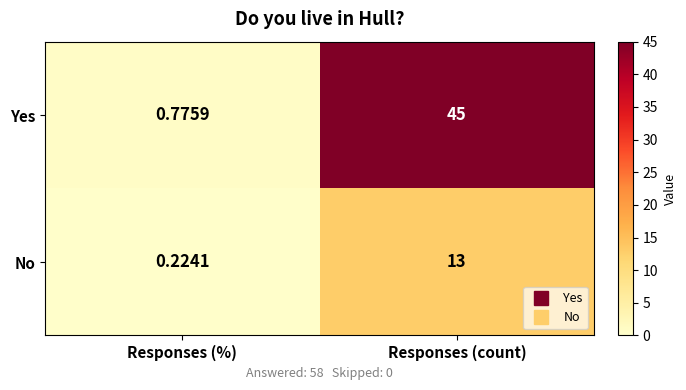

Is the value of Yes at Responses (%) greater than the value of No at Responses (%)?

Yes